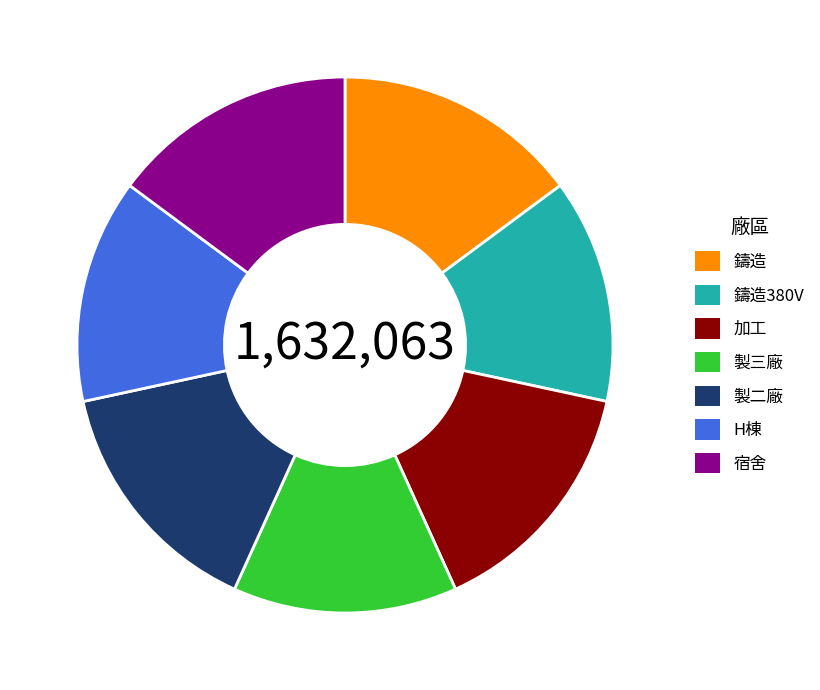

How many segments does this pie chart have?

7